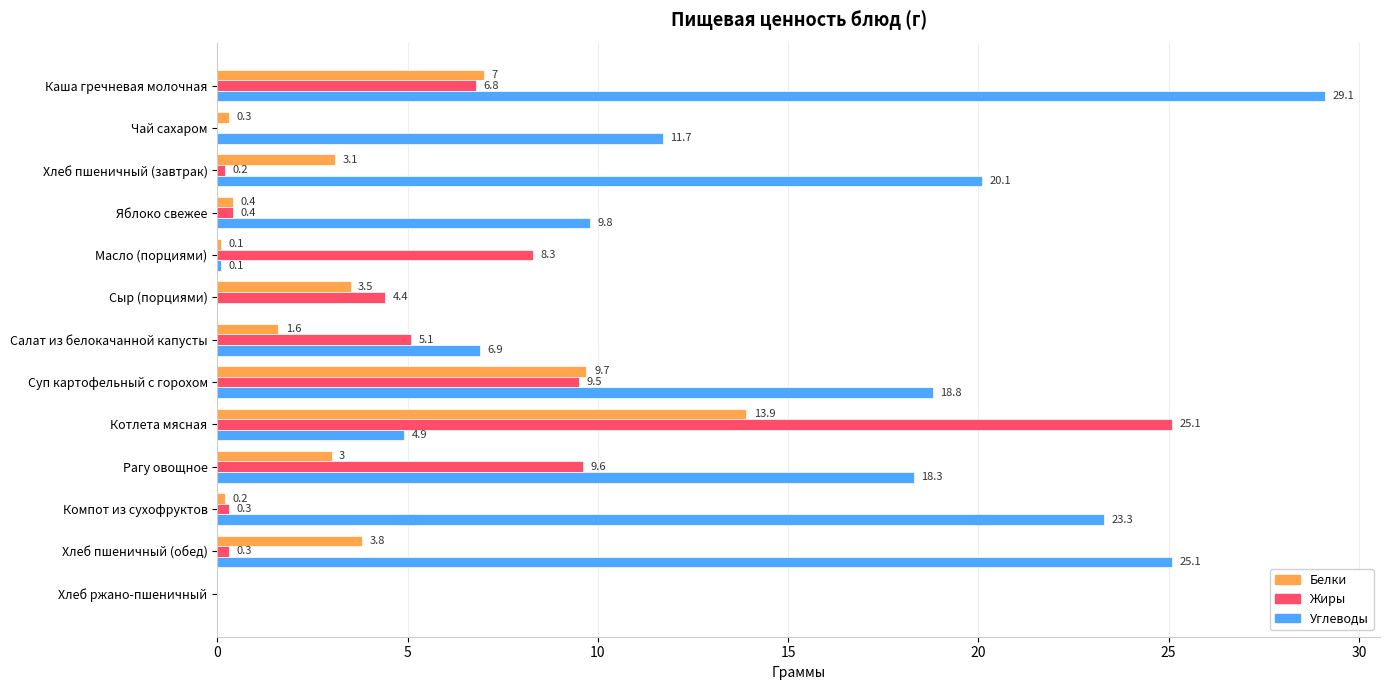

True or false: Жиры has a value of 9.5 at Суп картофельный с горохом.

True